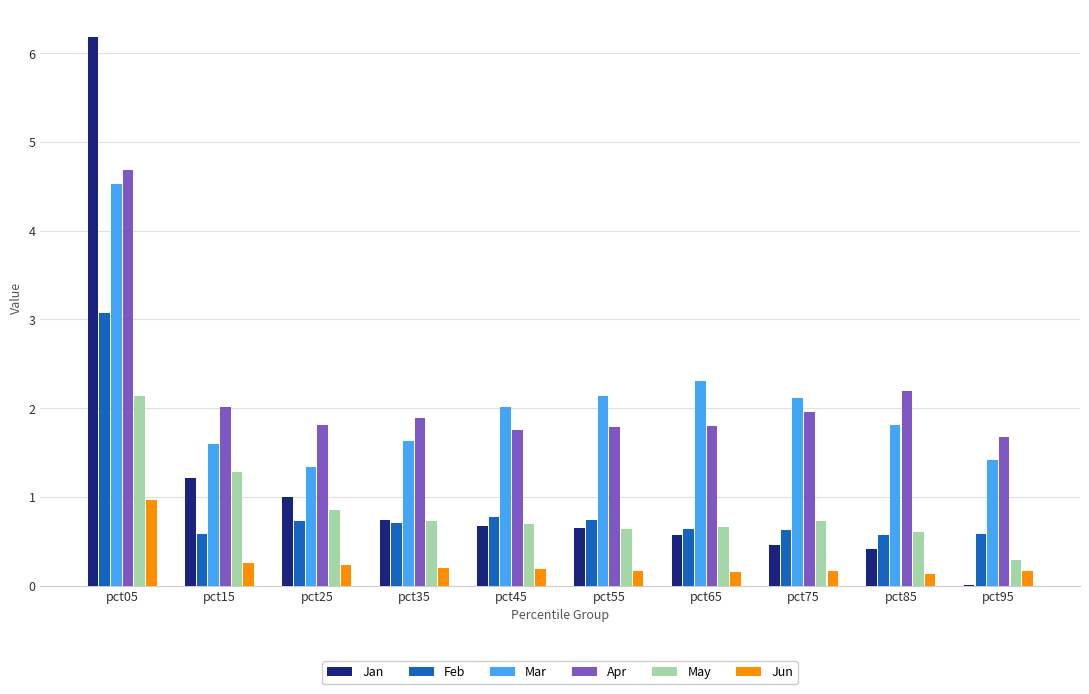

Does the chart contain stacked bars?

No